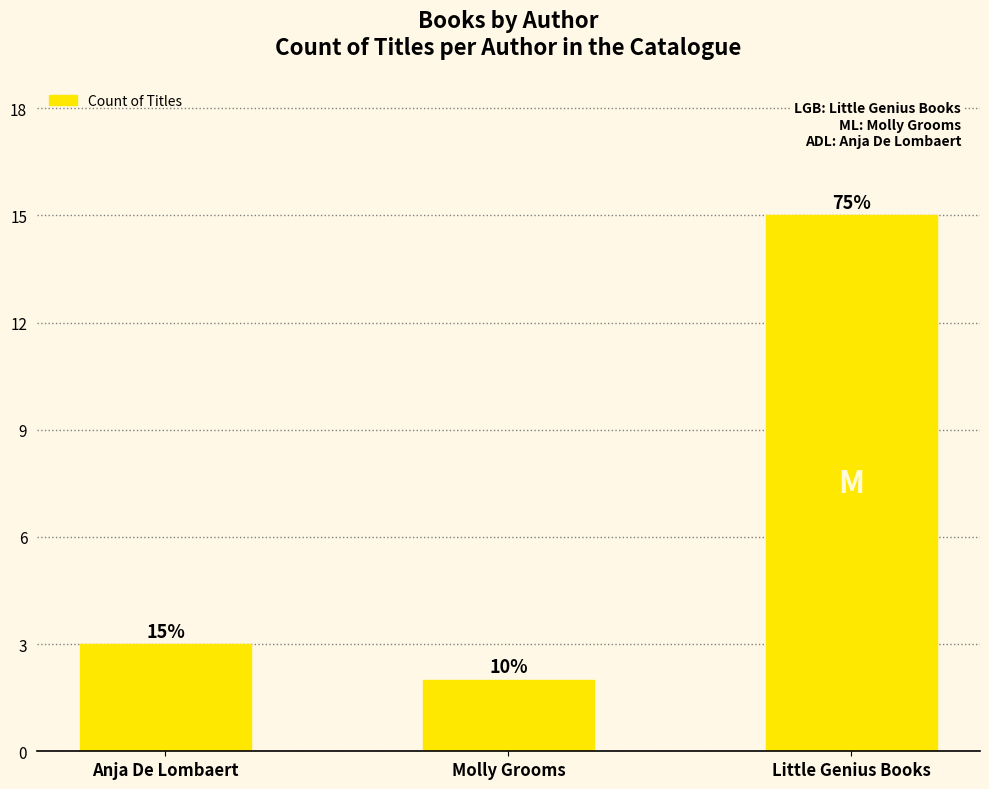

What is the change in value from Molly Grooms to Little Genius Books?

+13